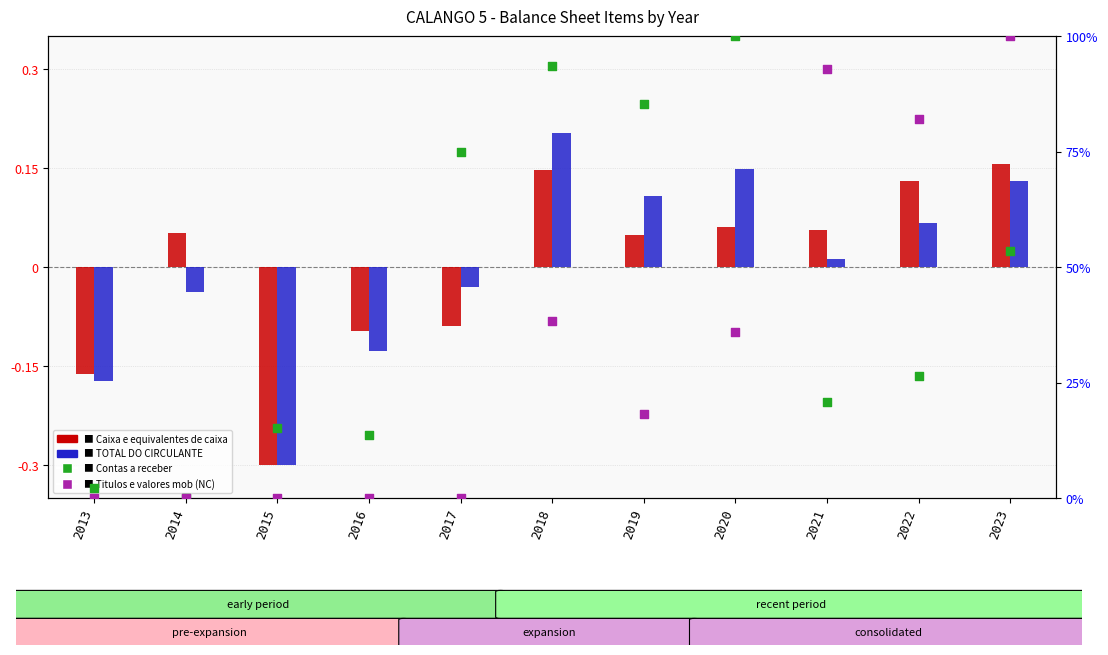

Which series has the widest spread of Y values?

Contas a receber